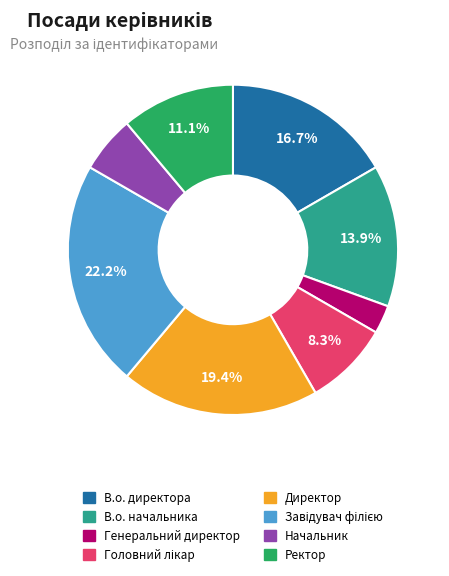

To the nearest percent, what is the difference between the Завідувач філією and Начальник slice percentages?

17%